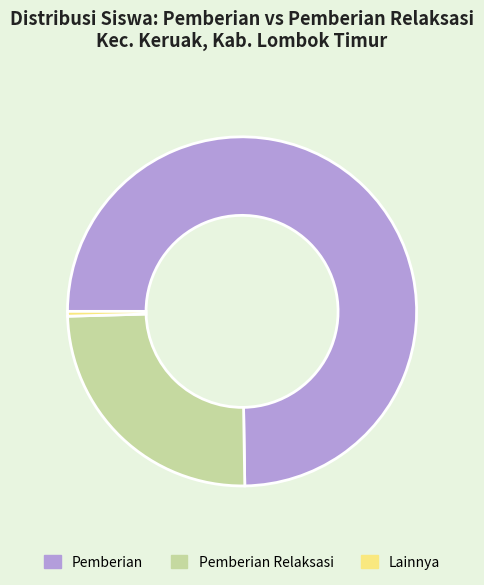

Approximately how many times larger is the value at Pemberian compared to Pemberian Relaksasi?

3.0